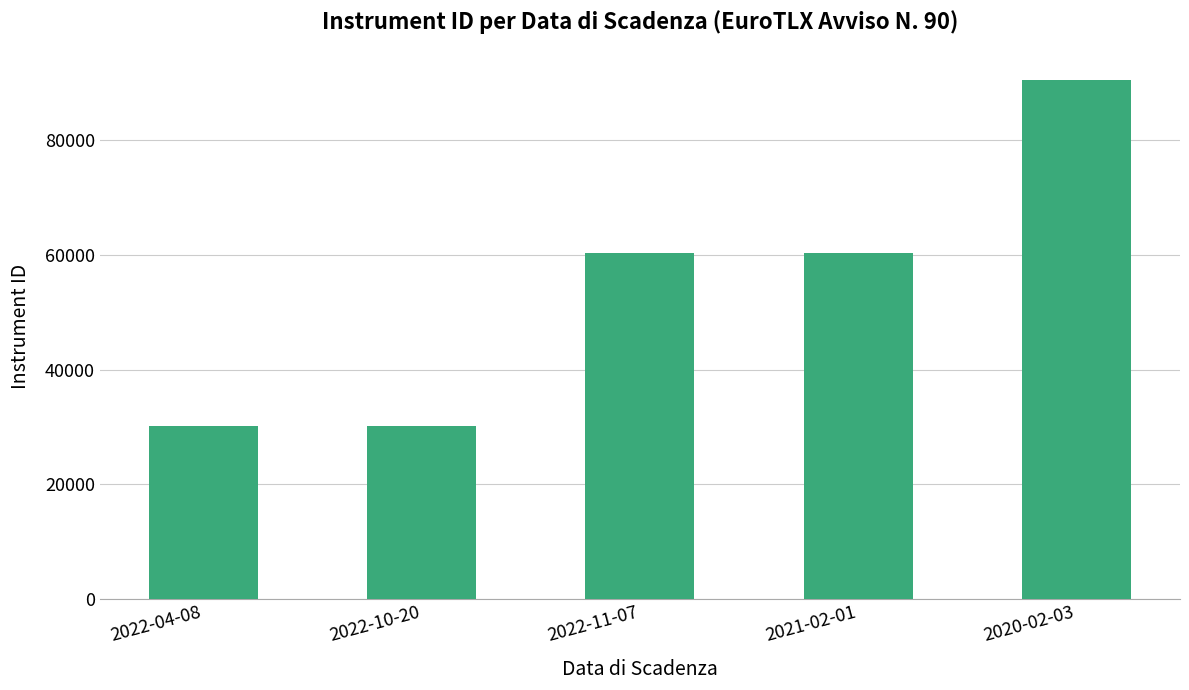

What is the difference between the second highest and second lowest values?

30194